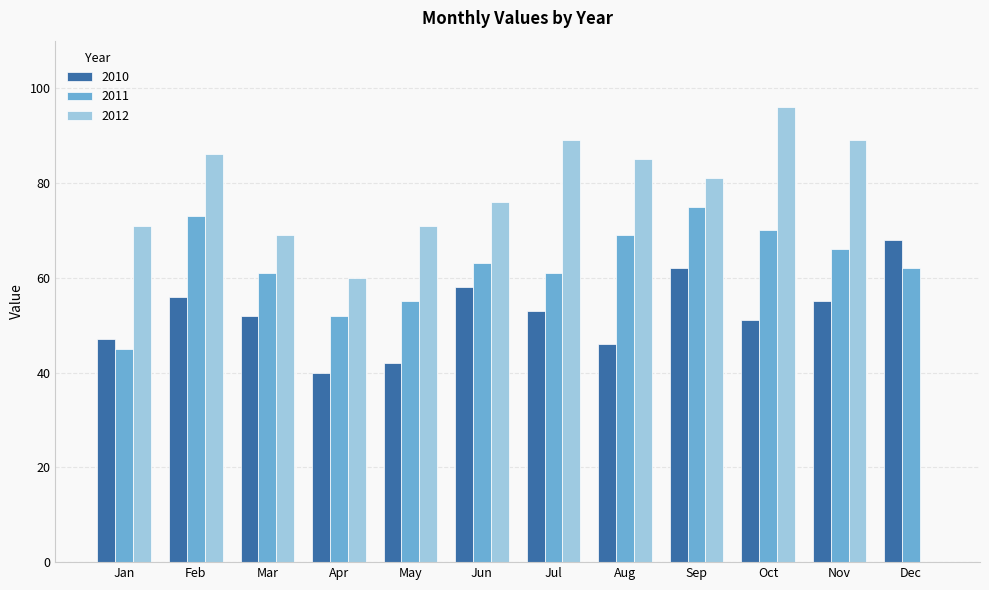

What is the total value across all series at Sep?

218